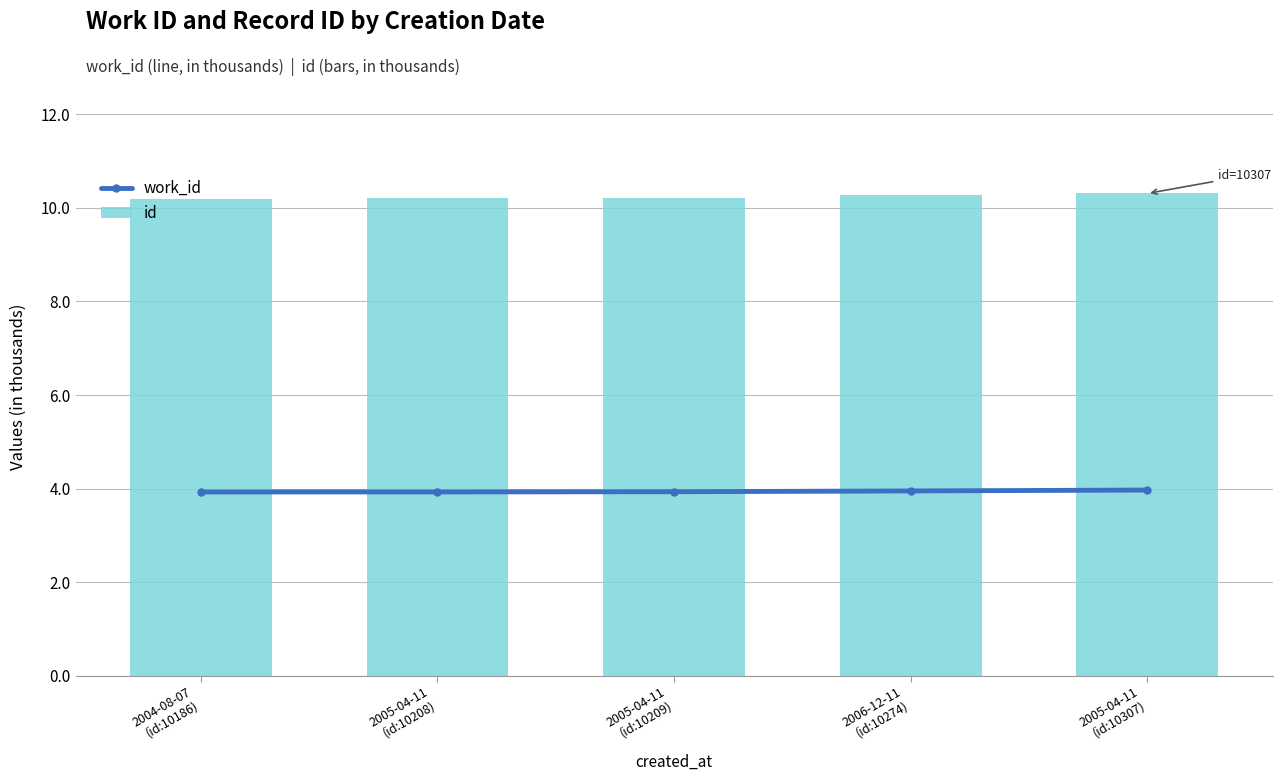

What is the value of the work_id bar at the 2nd from the left?

3.9